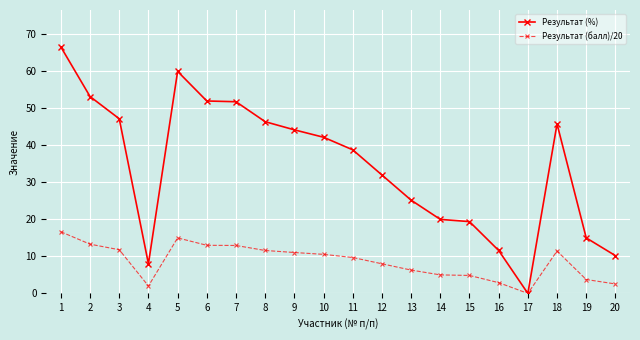

How many positive values does the Результат (балл)/20 series have?

19